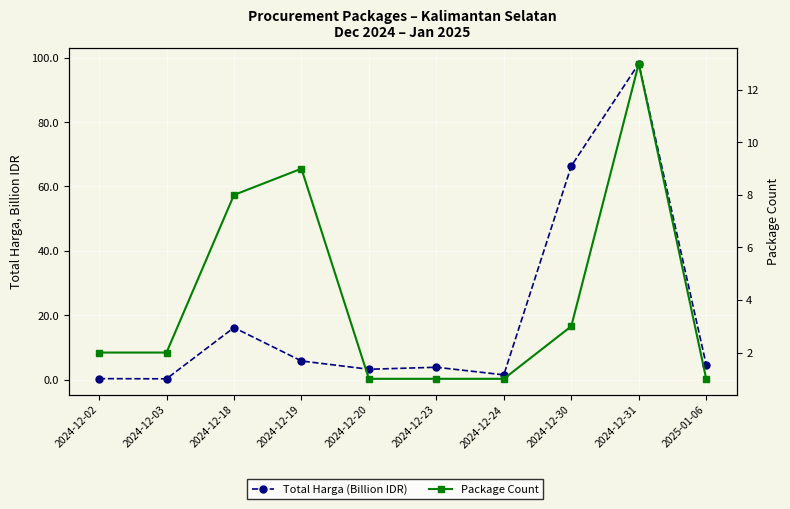

Rank the series by their maximum value, from highest to lowest.

Total Harga (Billion IDR), Package Count